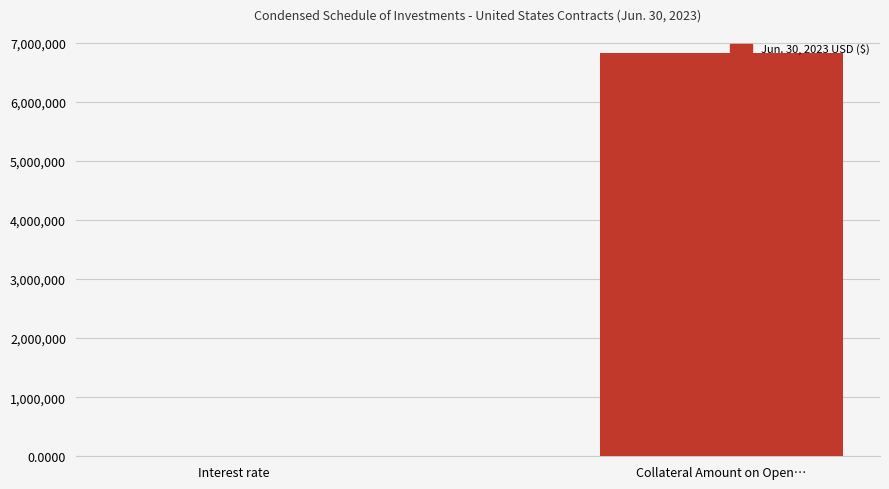

What value does the data have at Collateral Amount on Open…?

6824088.0